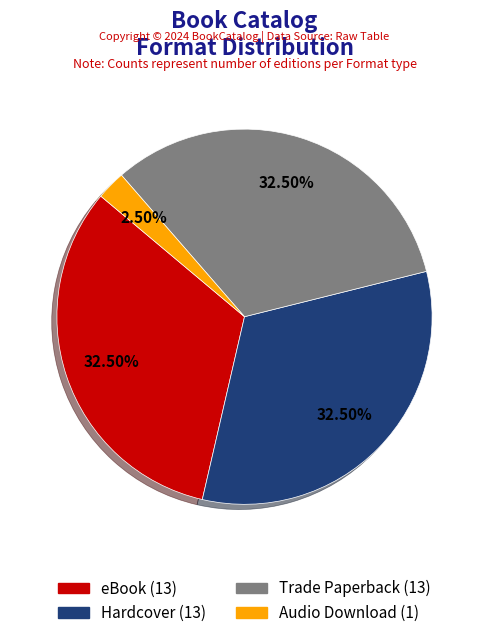

How many segments does this pie chart have?

4